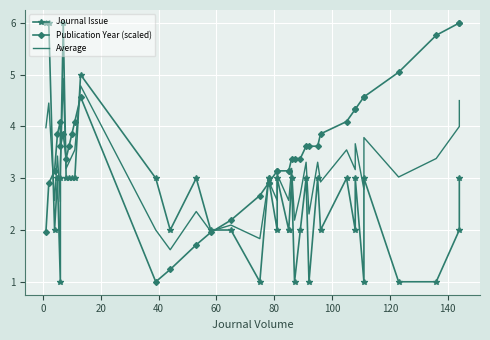

True or false: Journal Issue and Average intersect in this chart.

True